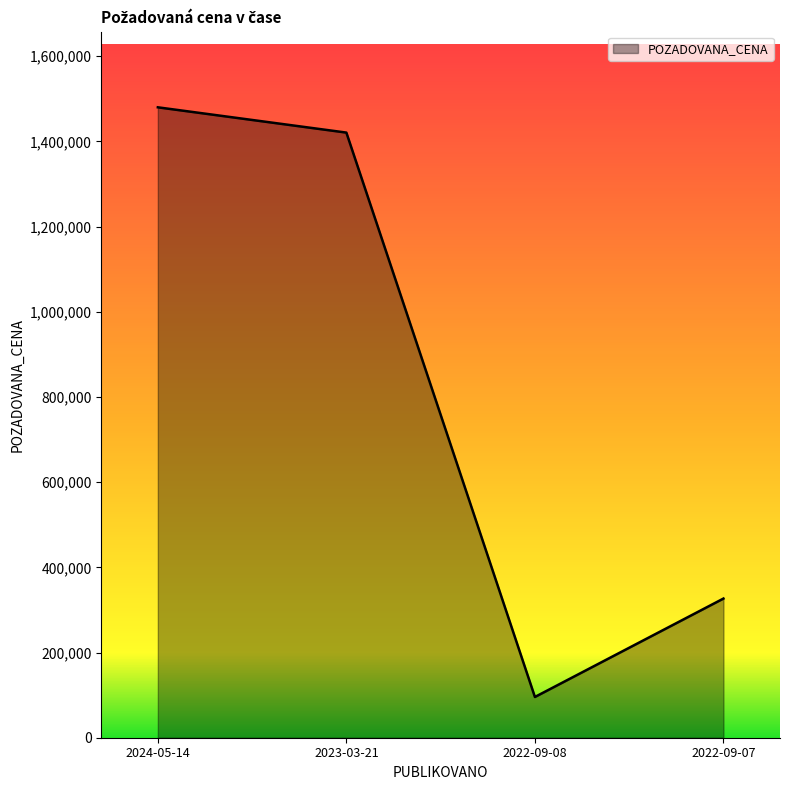

Where is the first local minimum?

2022-09-08